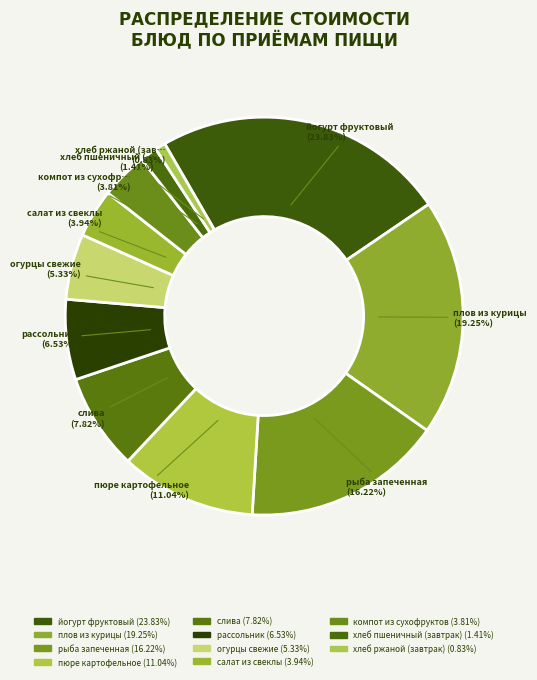

To the nearest percent, what is the average slice percentage?

9%